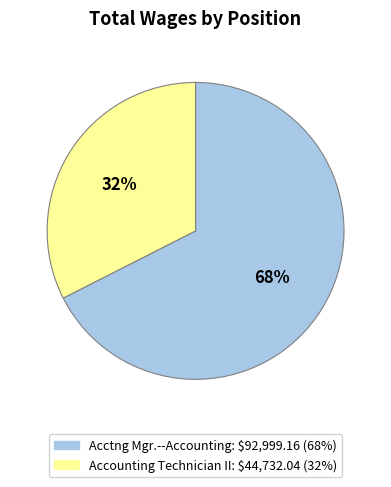

What is the ratio of the value at Accounting Technician II to the value at Acctng Mgr.--Accounting?

0.5